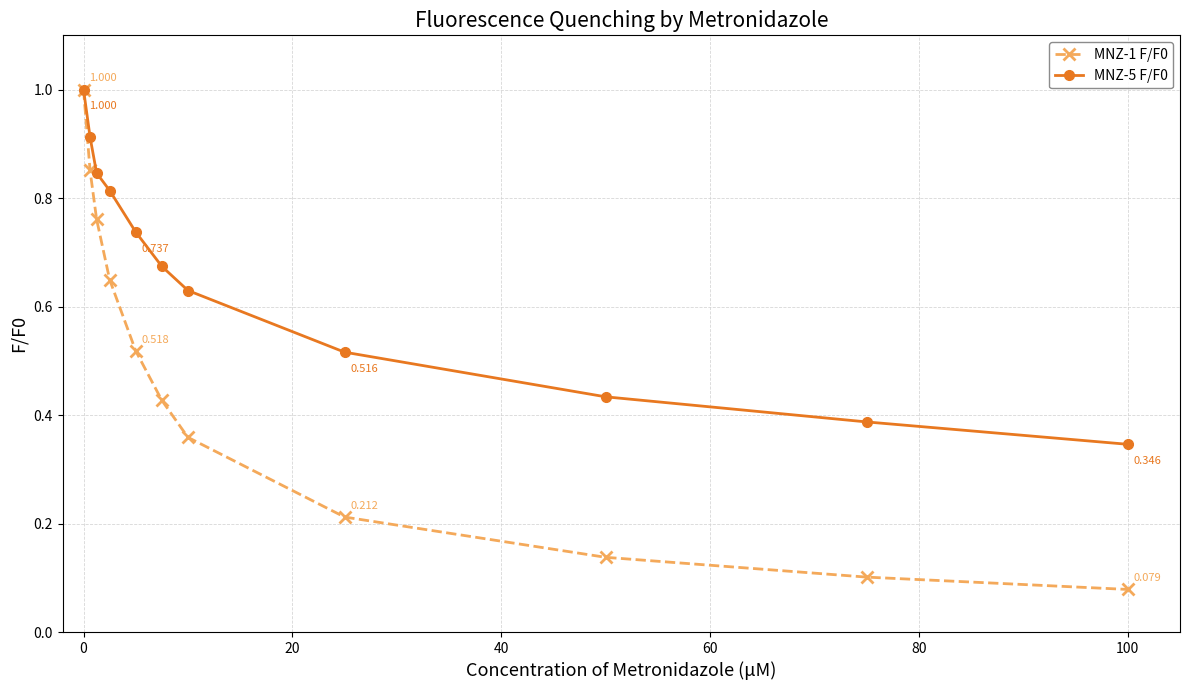

True or false: MNZ-5 F/F0 has more than 2 interior local peaks.

False